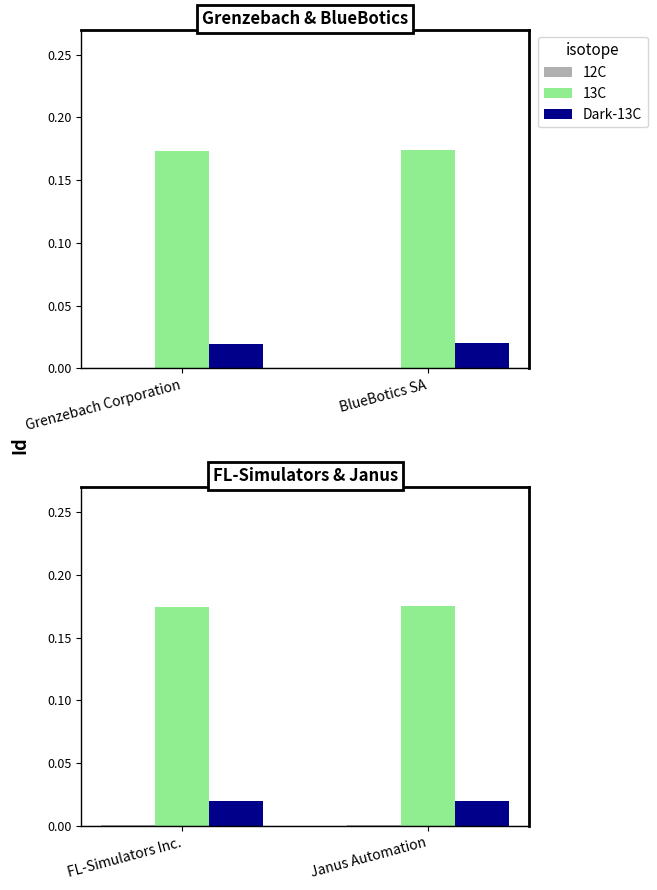

Count the 12C values in the range 0 to 1.

2